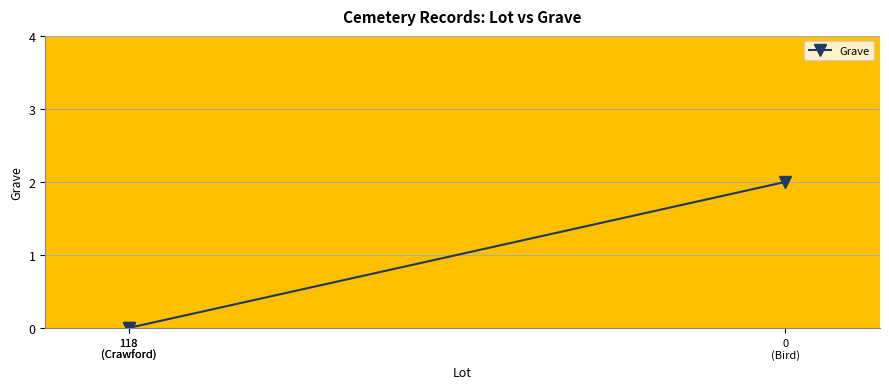

What is the sum of all values?

2